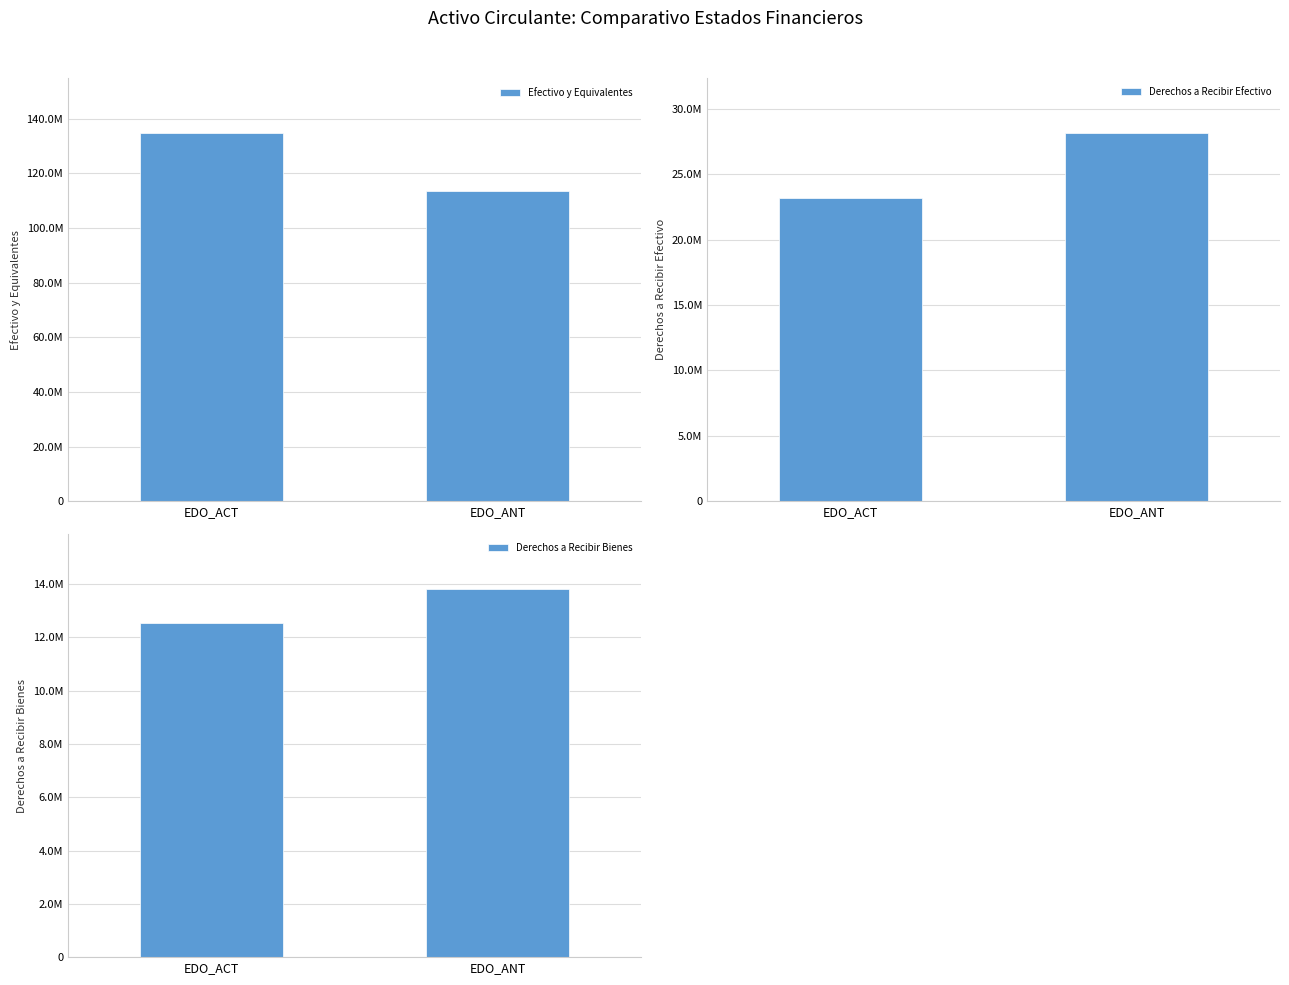

Which category has the highest value in the Derechos a Recibir Efectivo series?

EDO_ANT